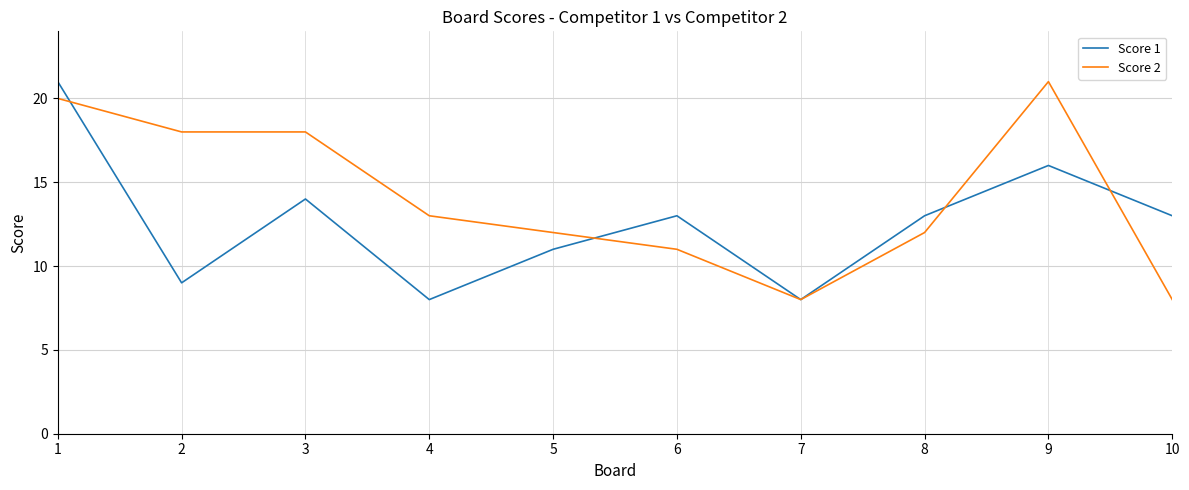

What are all the series names shown in the legend?

Score 1, Score 2